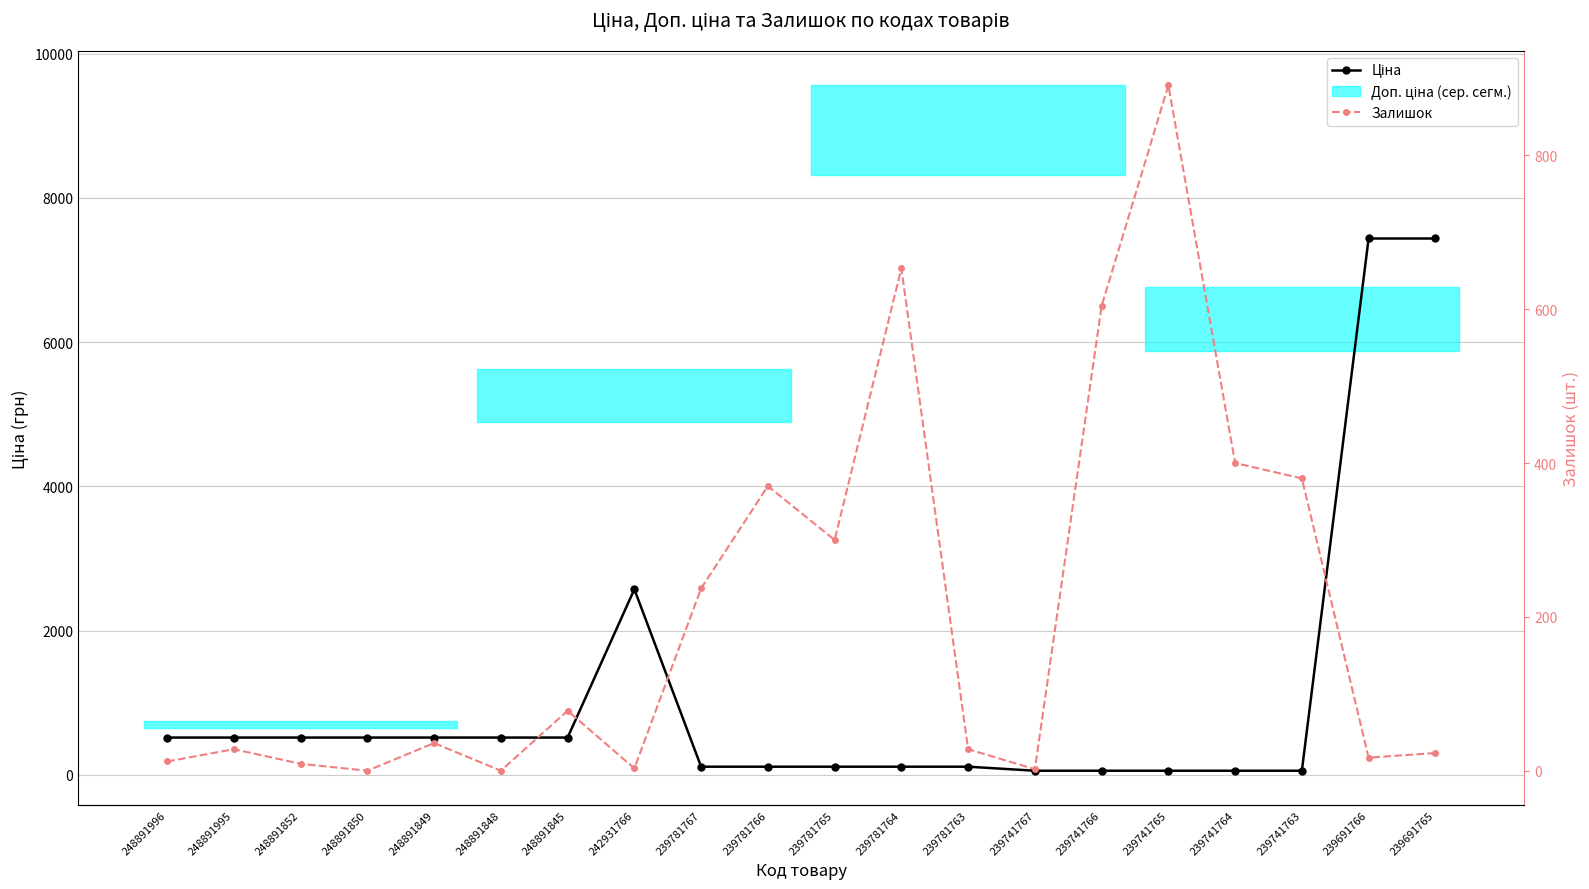

How many intersections are there between Залишок and Ціна?

4